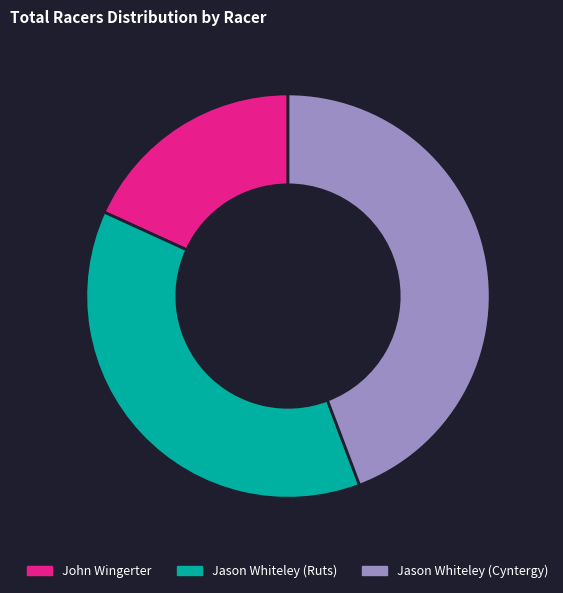

Which category has the biggest portion of the pie?

Jason Whiteley (Cyntergy)